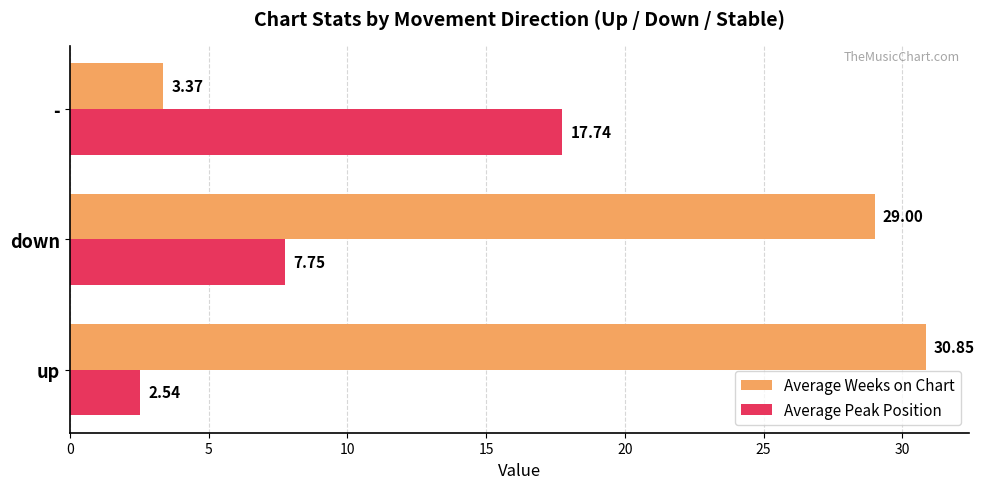

Rank the series by their average value, from lowest to highest.

Average Peak Position, Average Weeks on Chart